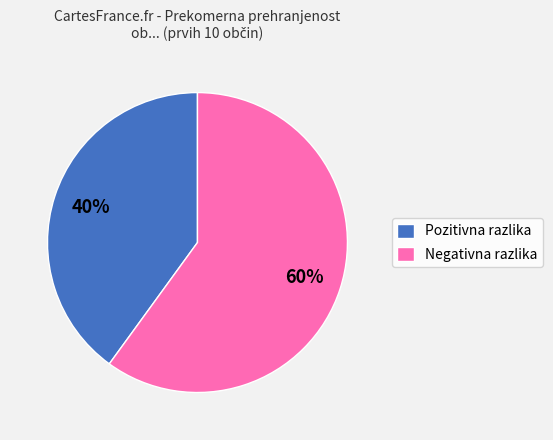

Which has a higher value, Negativna razlika or Pozitivna razlika?

Negativna razlika